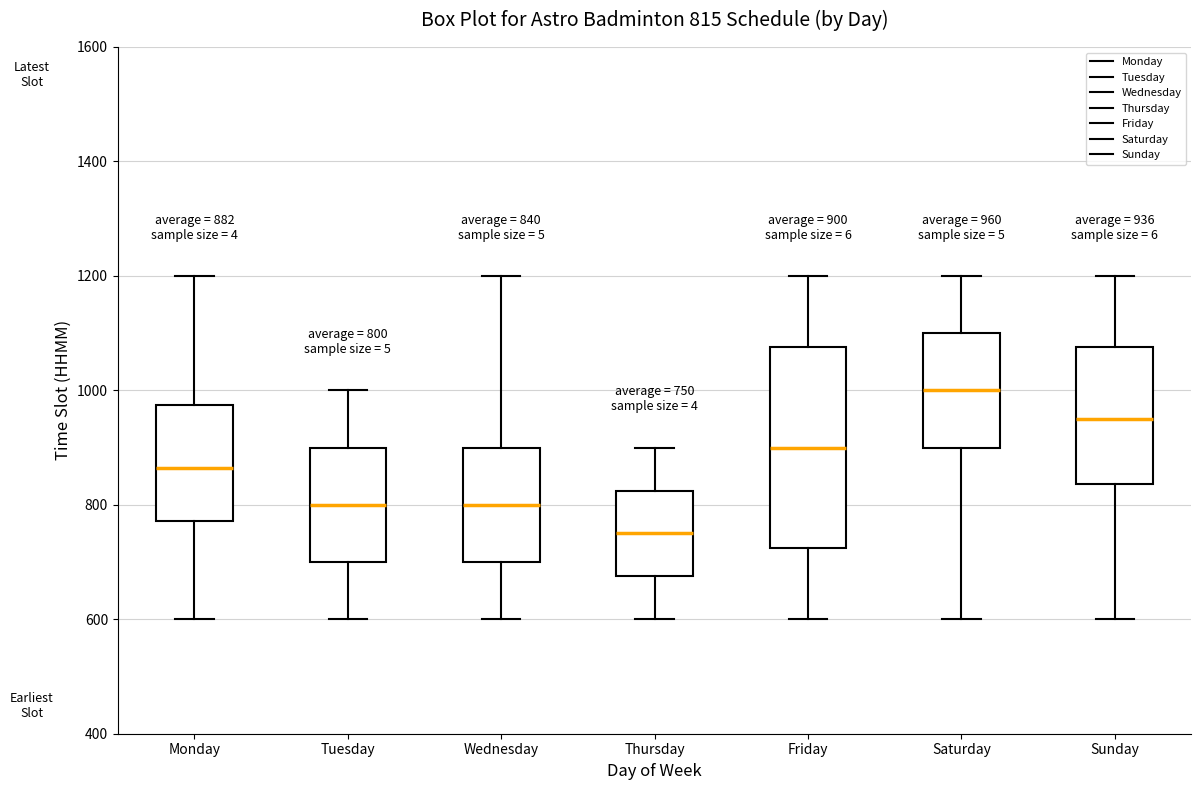

Which box is the tallest, from its lower edge to its upper edge?

Friday